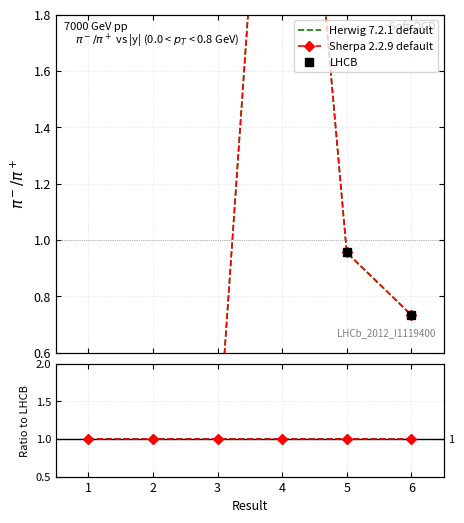

At which label does Herwig 7.2.1 default reach its peak?

1